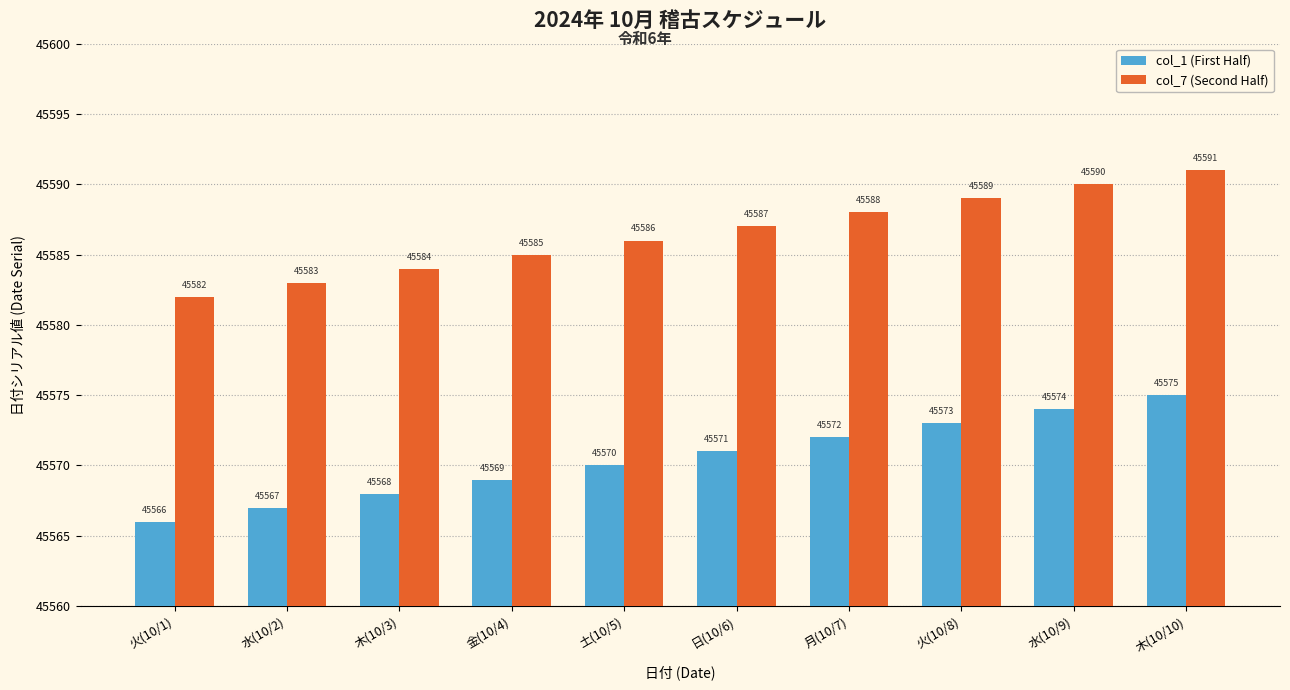

What is the minimum value shown in the chart?

45566